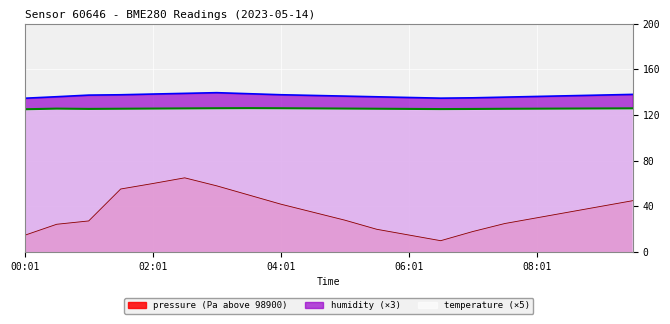

True or false: temperature and pressure intersect in this chart.

False